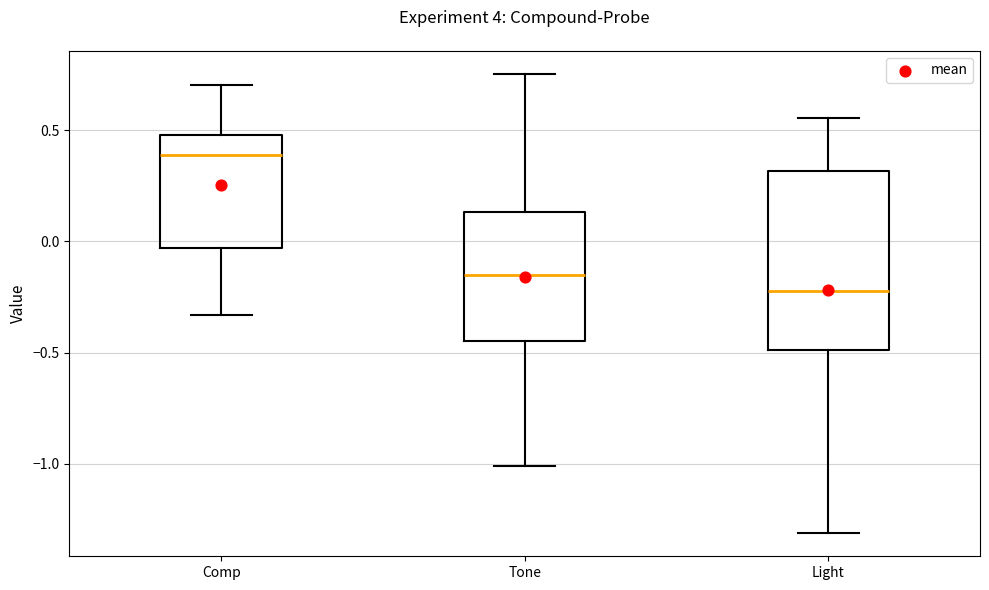

Which box has the highest median line?

Comp